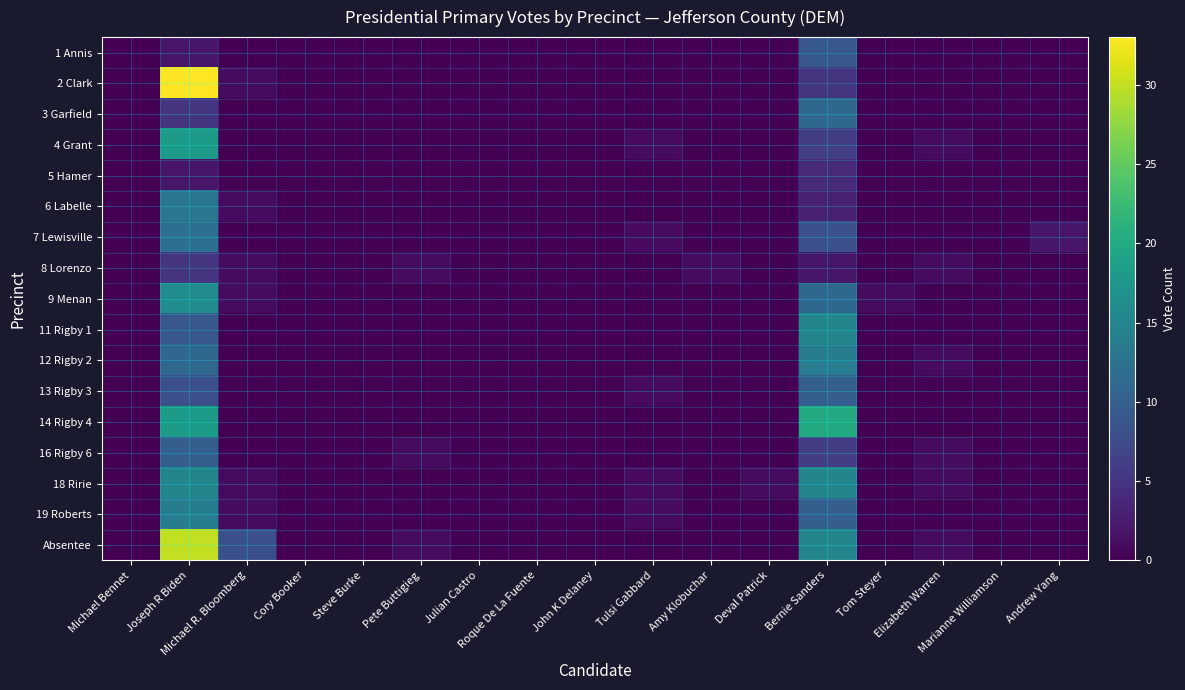

Which series has the largest total across all categories?

Absentee